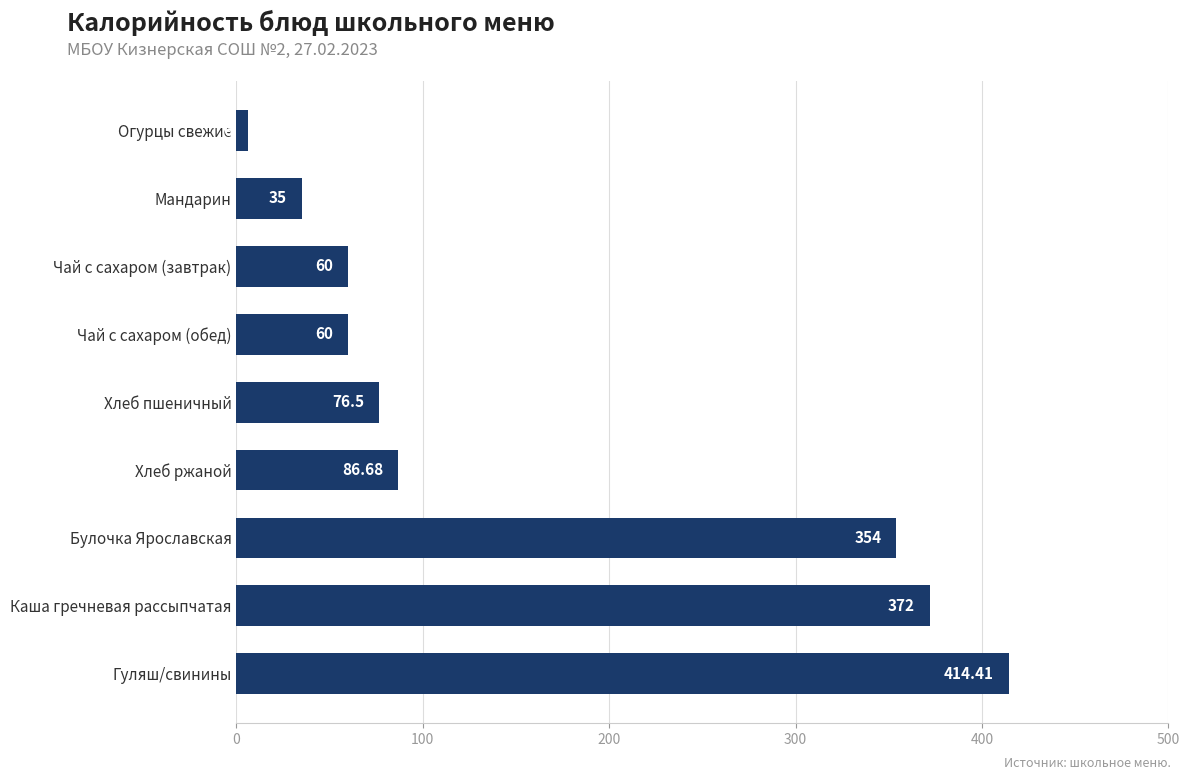

What is the ratio of the value at Хлеб пшеничный to the value at Чай с сахаром (завтрак)?

1.3